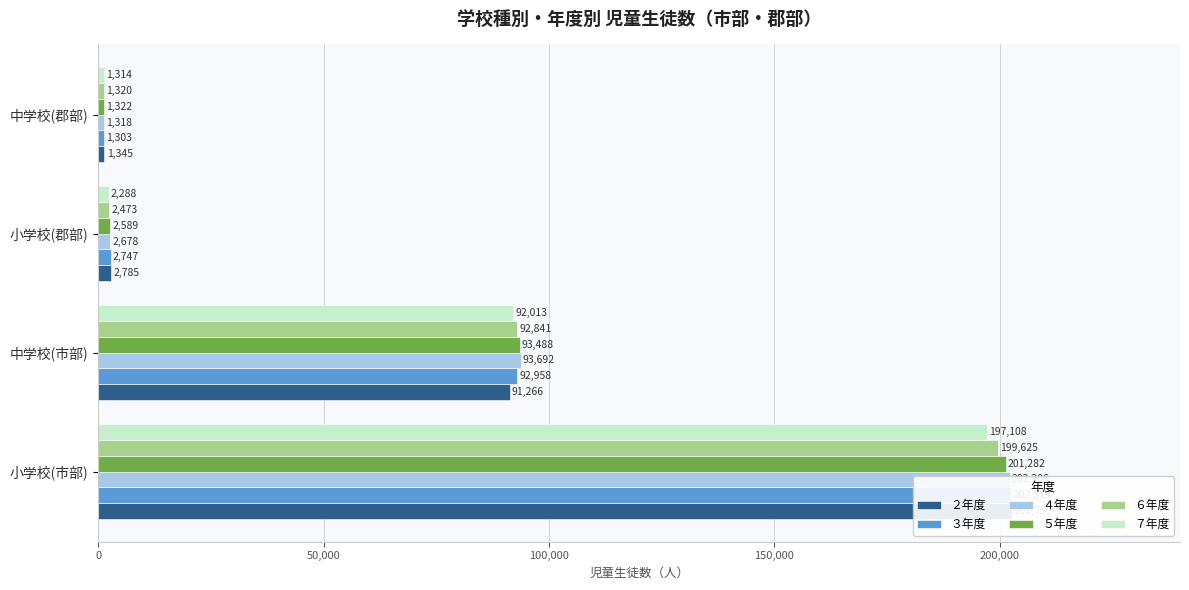

The ５年度 series shows 93488 at 中学校(市部). True or false?

True